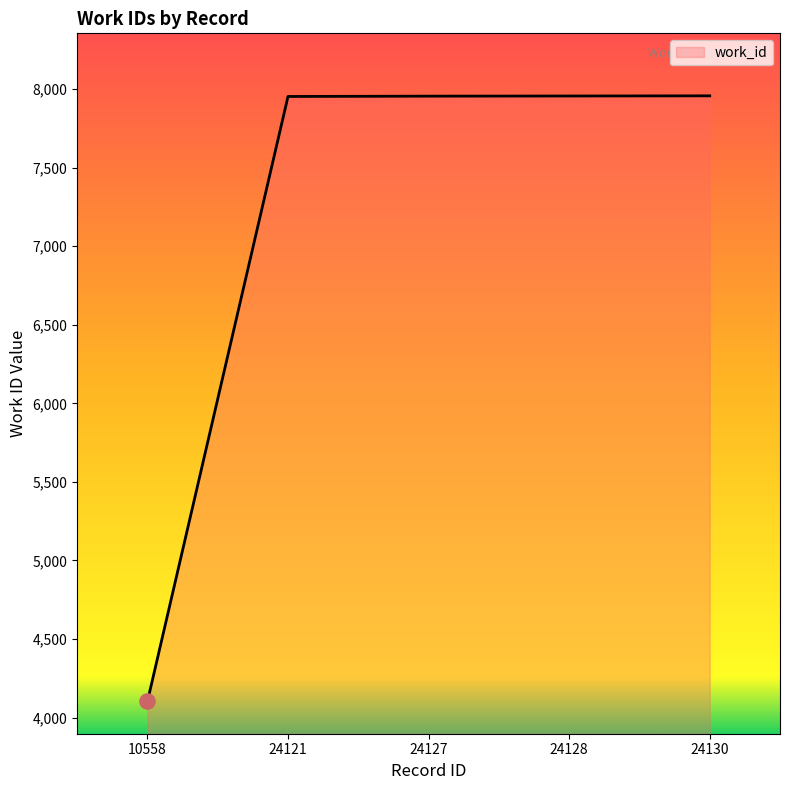

Between 10558 and 24130, which is larger?

24130